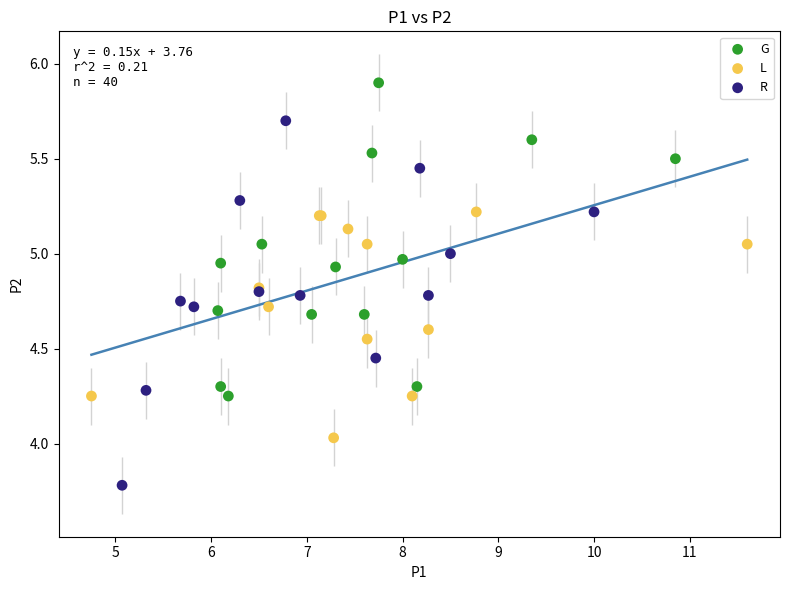

Which series has the widest spread of Y values?

R